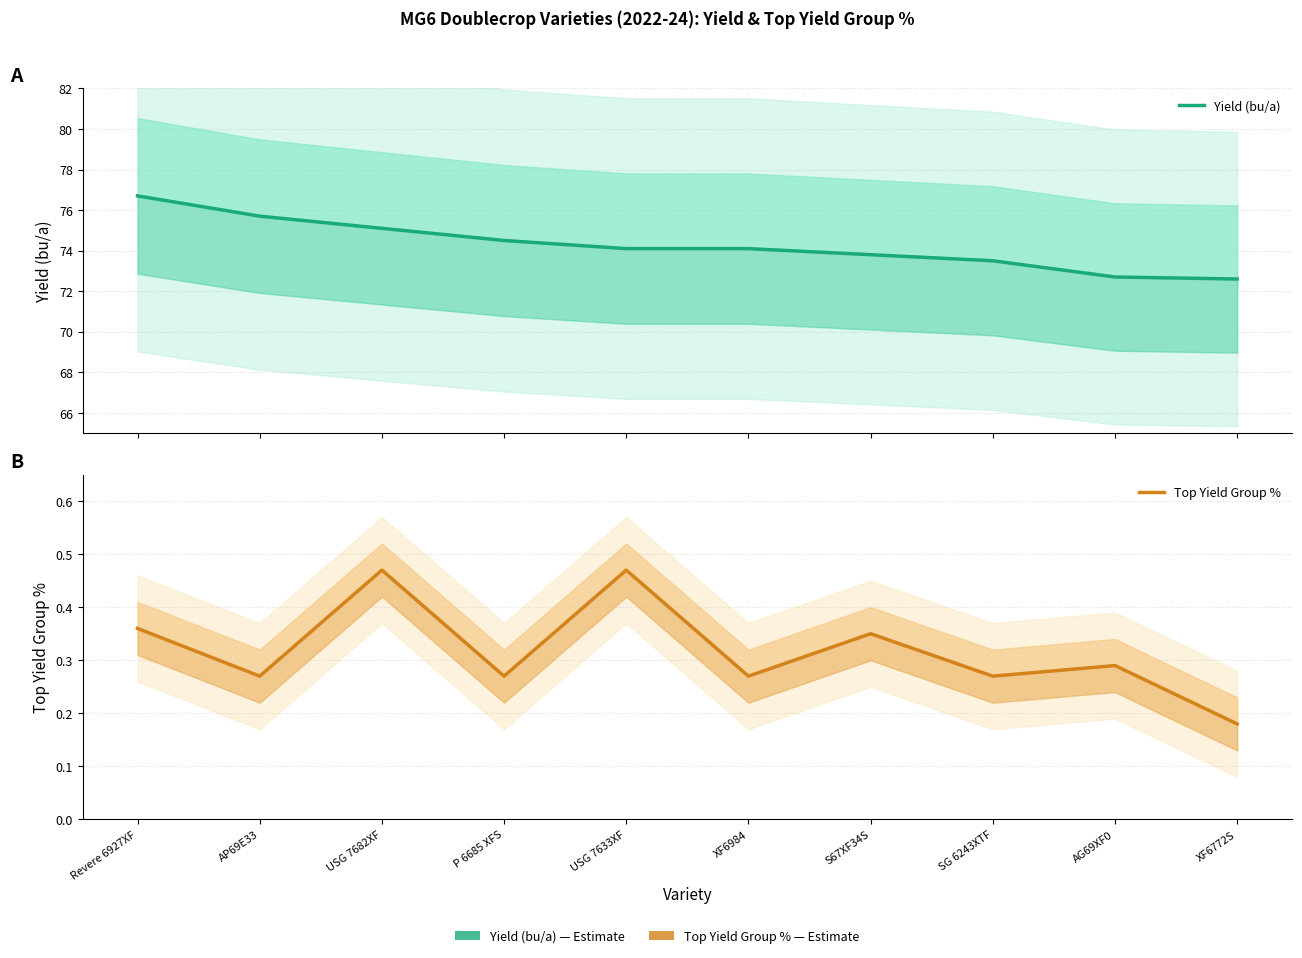

At which label is Top Yield Group % closest to 0?

XF6772S